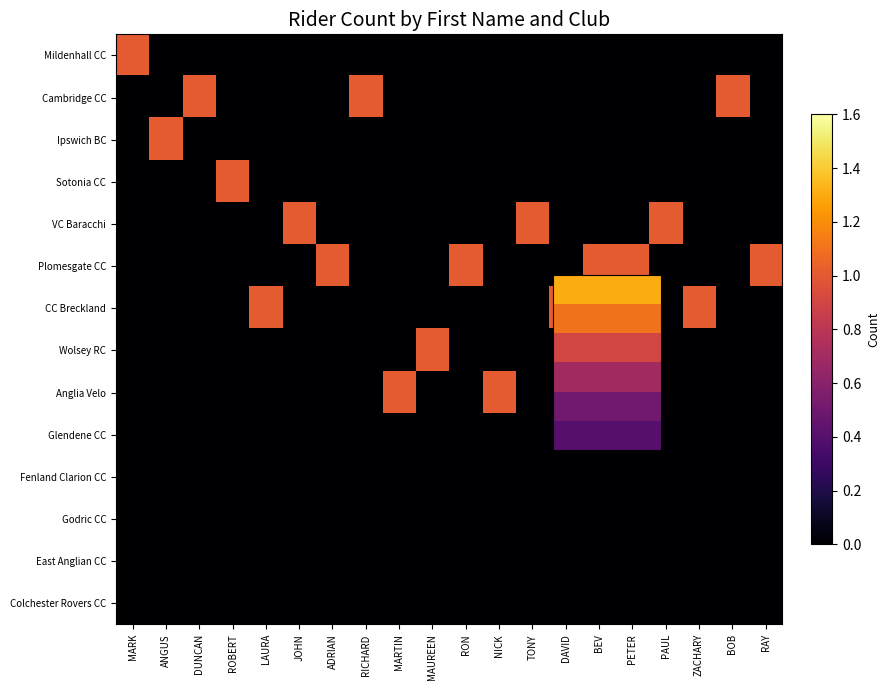

What is the total value across all series at MARTIN?

1